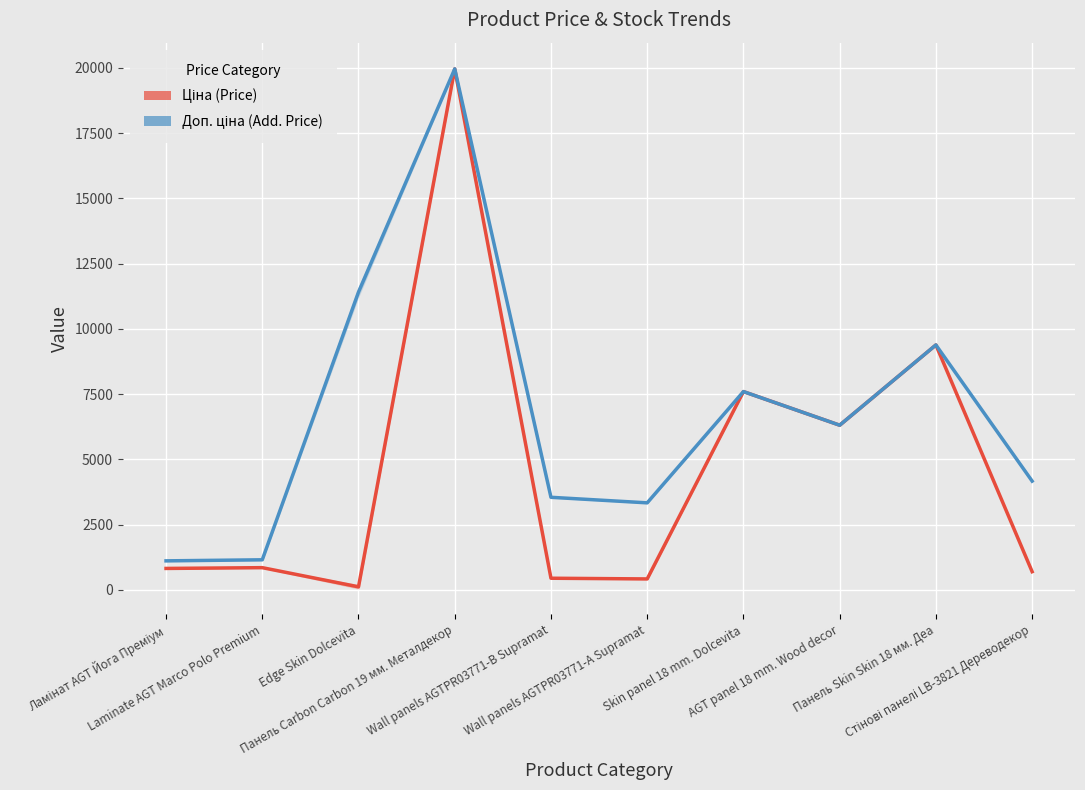

True or false: Ціна (Price) has a value of 179.4 at Wall panels AGTPR03771-B Supramat.

False